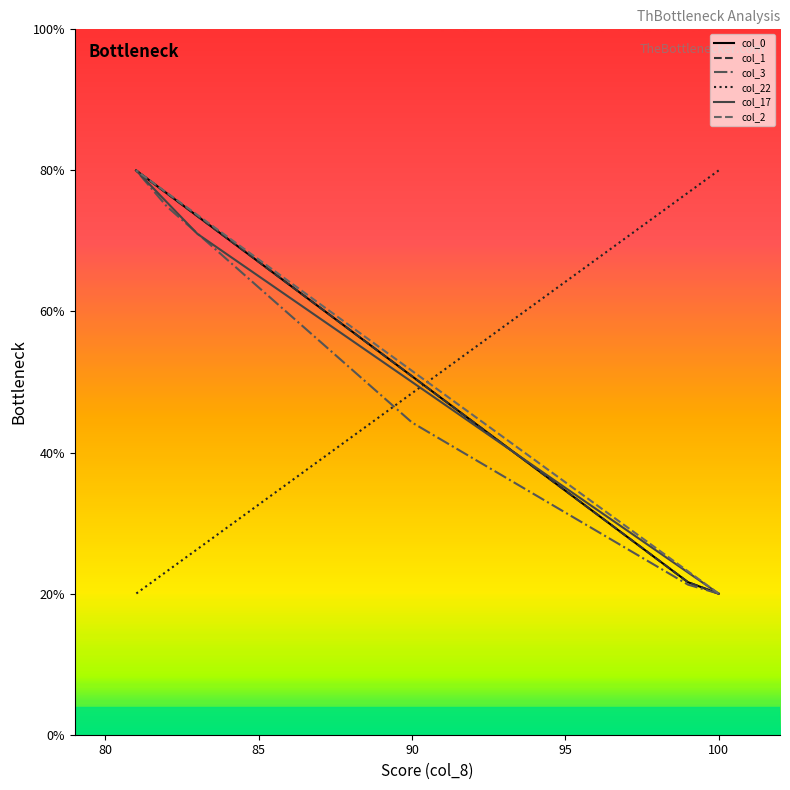

The value of col_3 at 8 is 19.9. True or false?

False